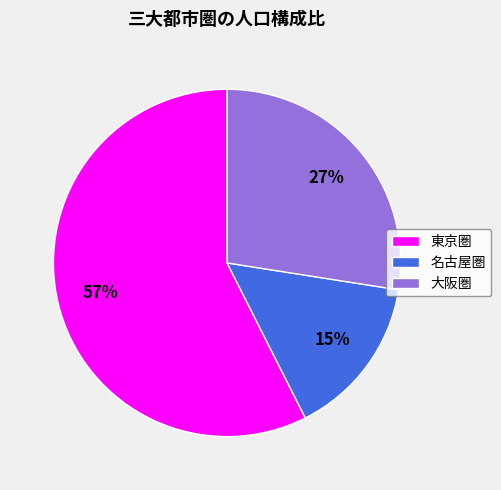

Which slice is the smallest?

名古屋圏